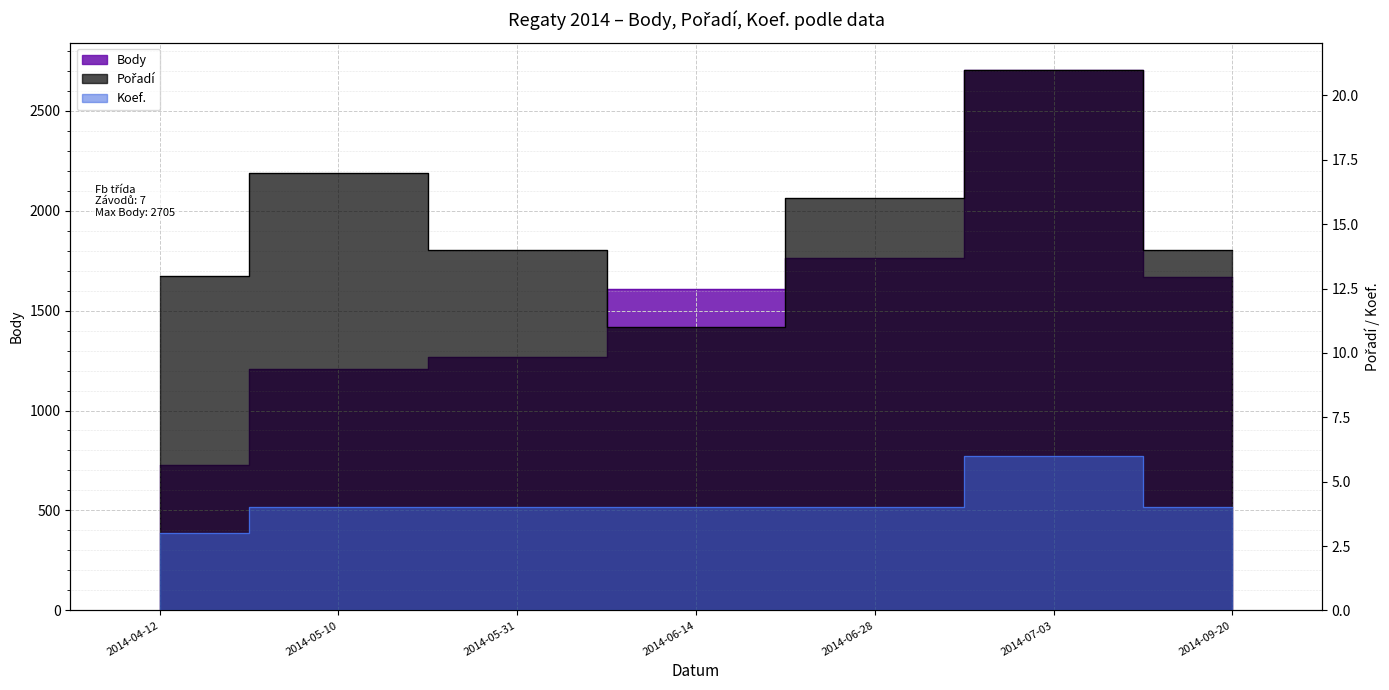

What is the lowest value of the Koef. series?

3